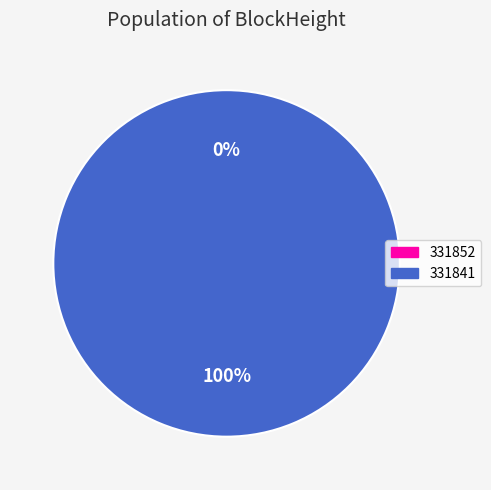

Count the number of slices in the pie.

2